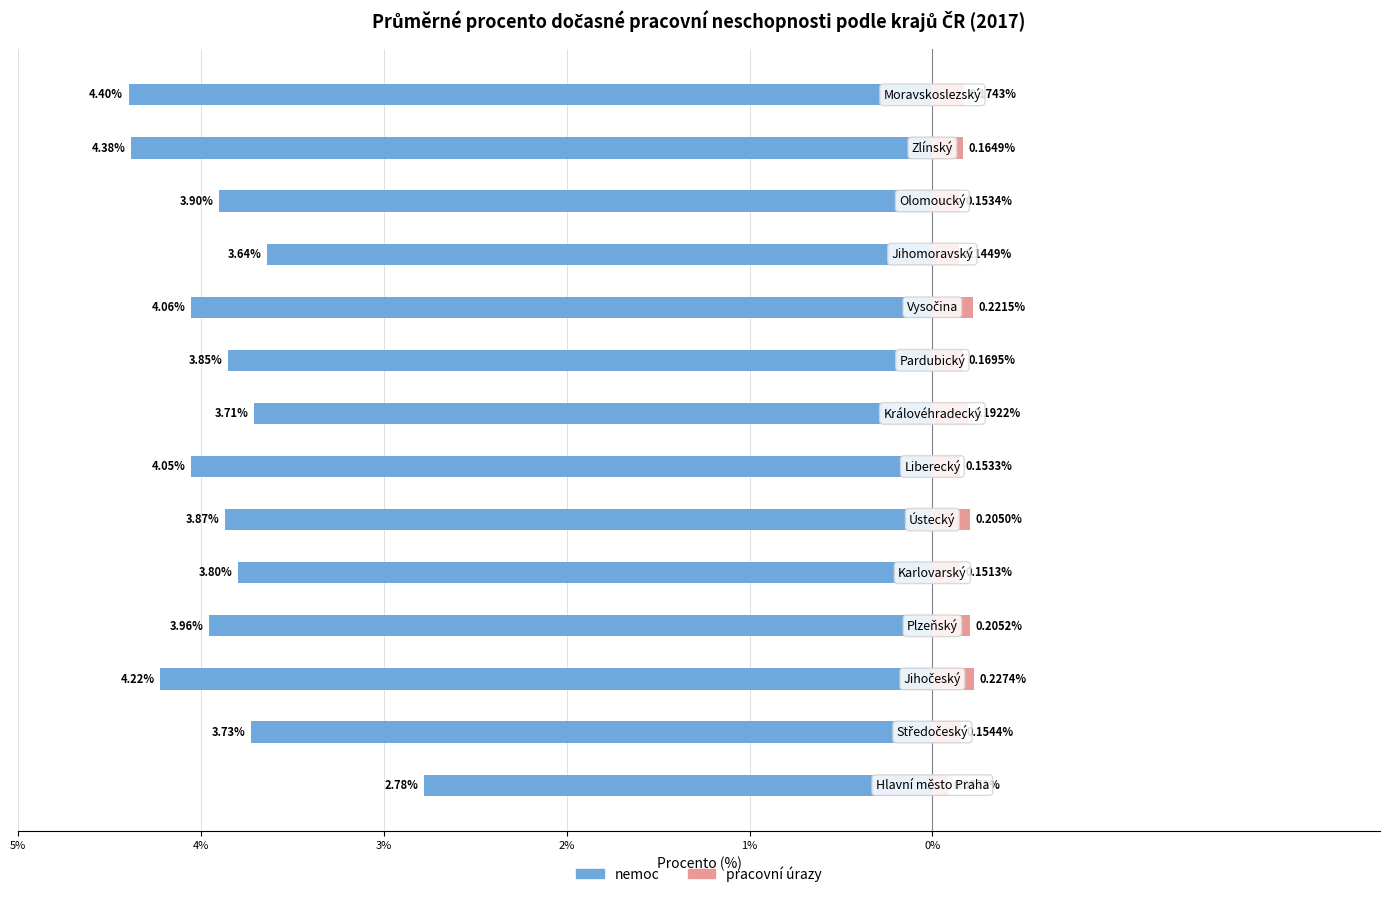

How many pracovní úrazy values are between 0 and 1?

14